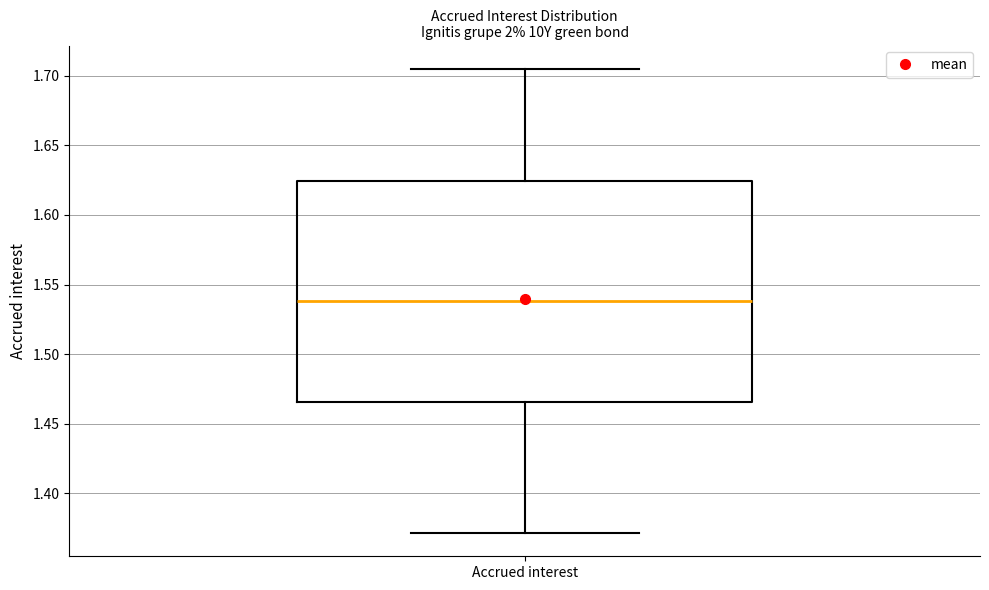

Transcribe this box plot: give where the median line is, the range the box spans, and where the two whiskers end, as read against the y-axis. The values are not printed on the chart, so give them approximately, as read against the axis.

median 1.540, box 1.465 to 1.625, whiskers 1.370 to 1.705